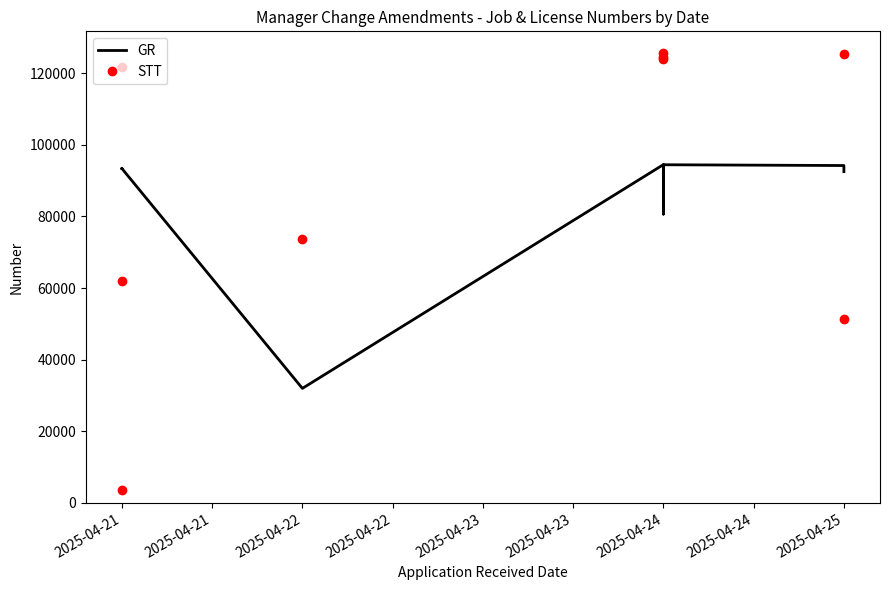

What is the value of the STT point at the 9th from the left?

125305